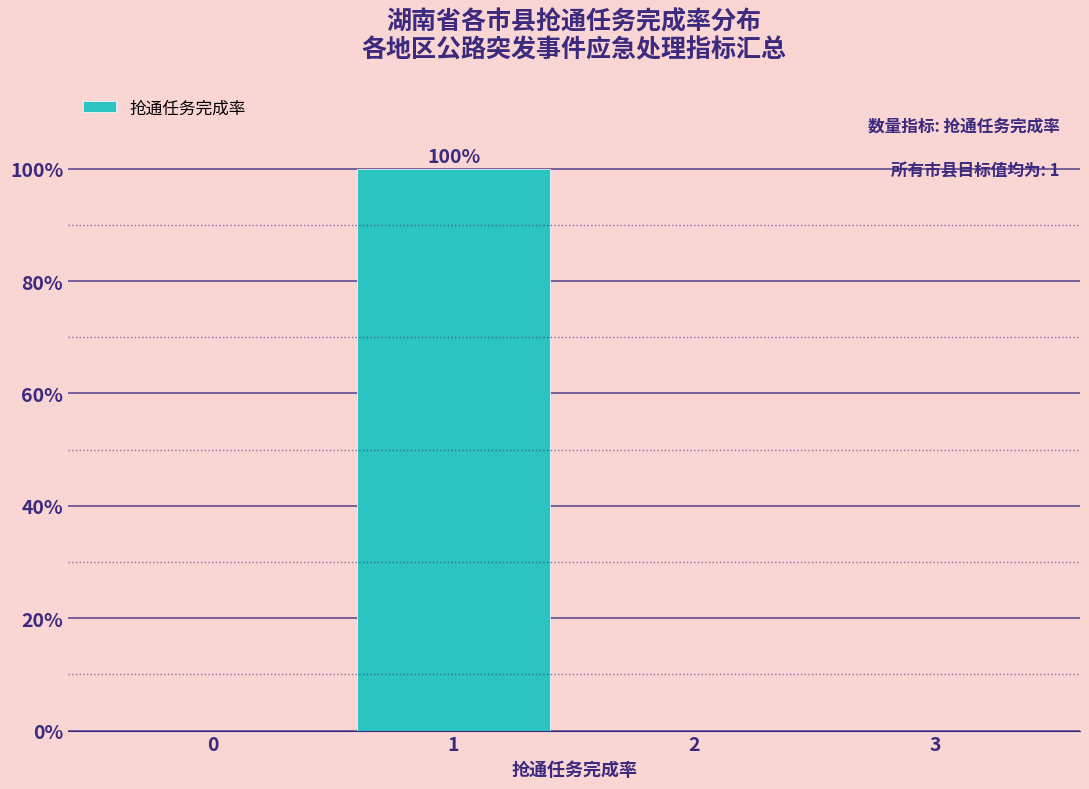

Reading left to right, list all the values displayed in this chart.

0=0	1=100	2=0